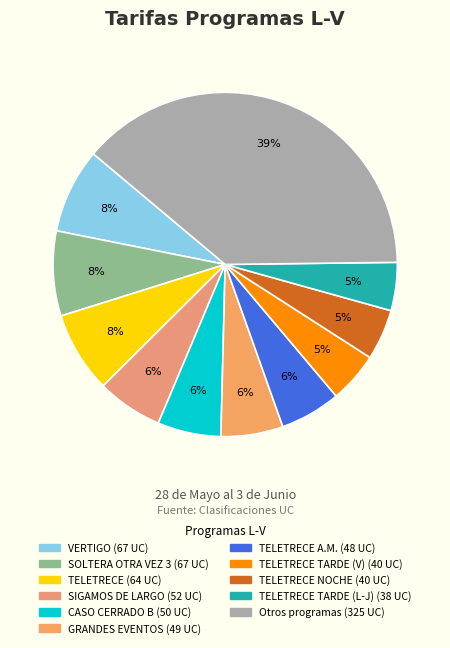

Count the number of slices in the pie.

11